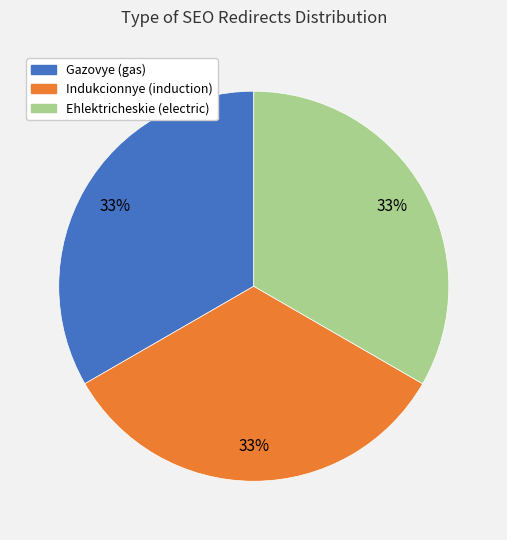

What is the ratio of the value at Ehlektricheskie (electric) to the value at Indukcionnye (induction)?

1.0